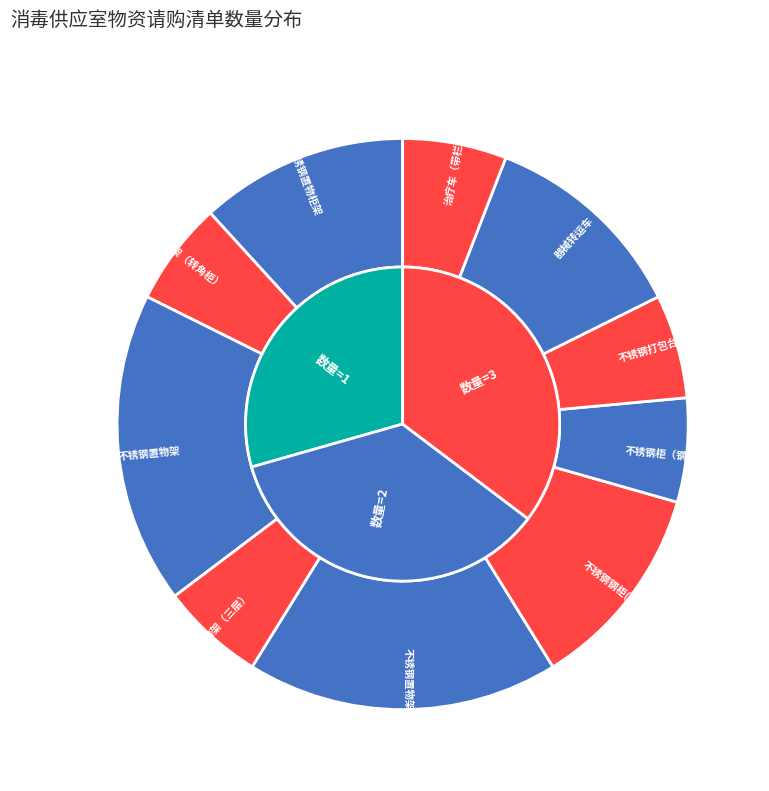

Is 器械转运车（三层） the majority of the pie?

No